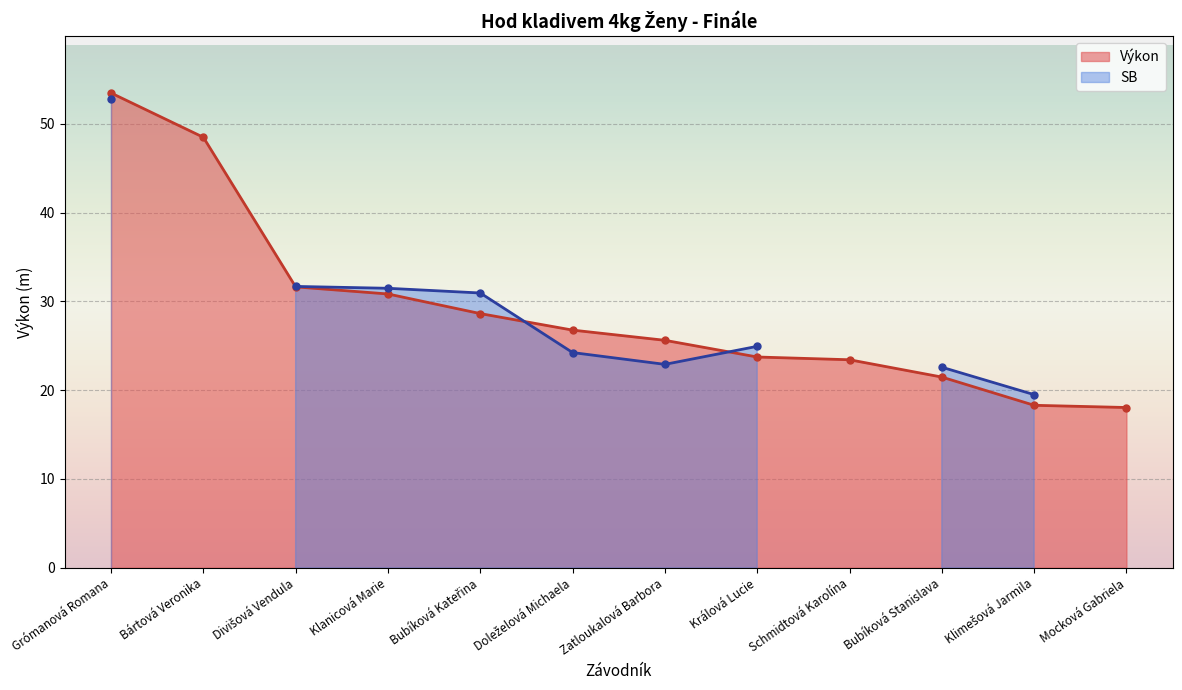

What is the label of the 1st point from the right?

Mocková Gabriela